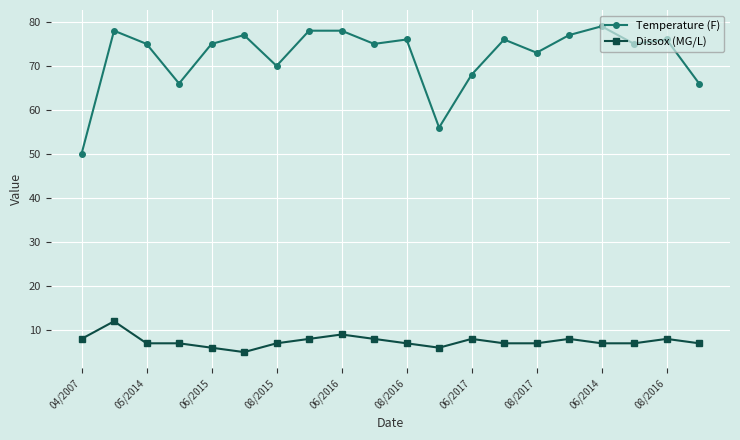

What is the greatest value displayed?

79